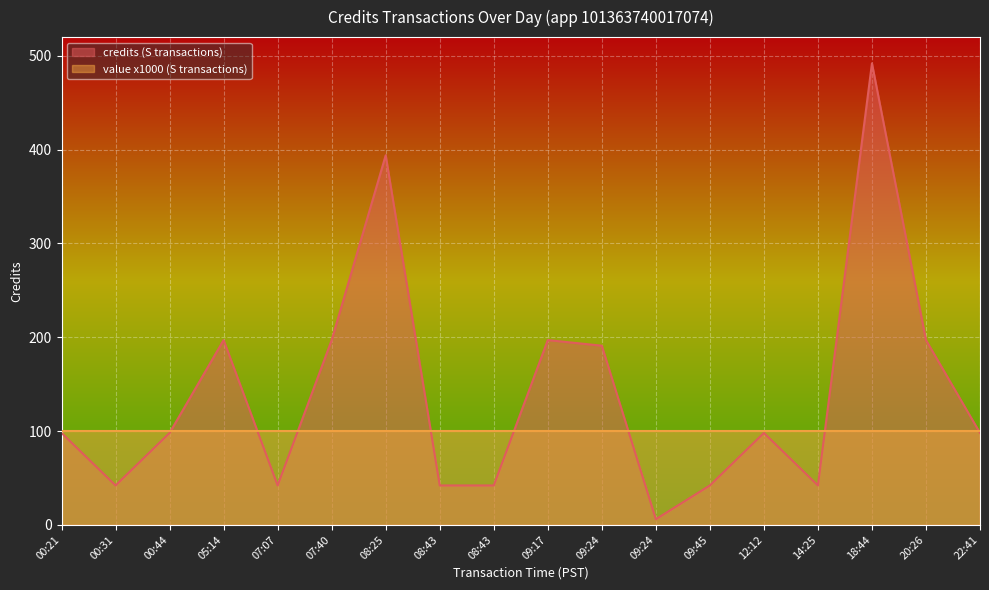

The value at 18:44 is 492. True or false?

True